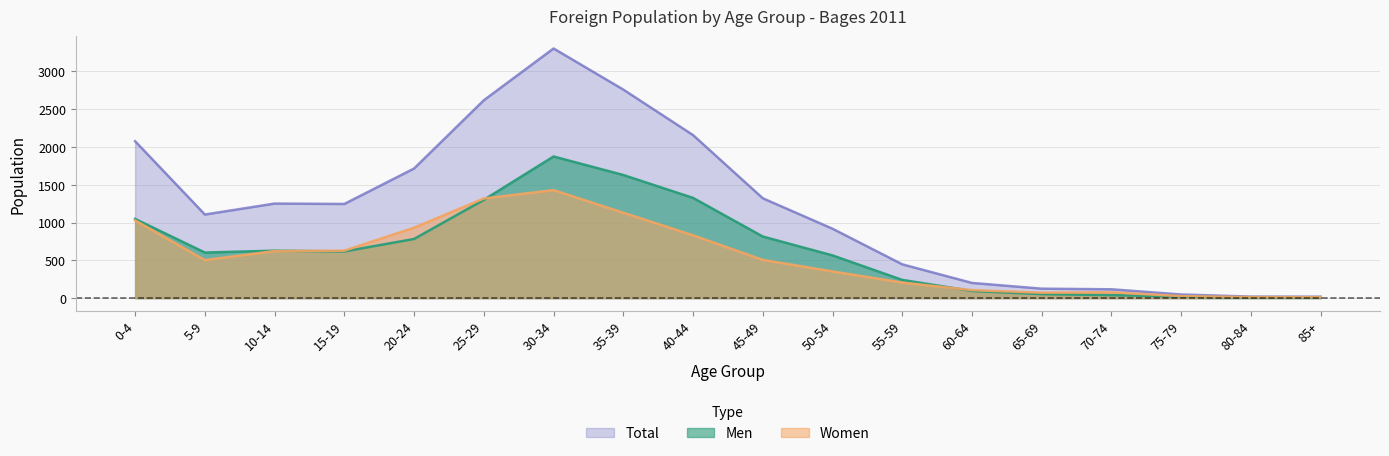

The value of Men at 10-14 is 628. True or false?

True